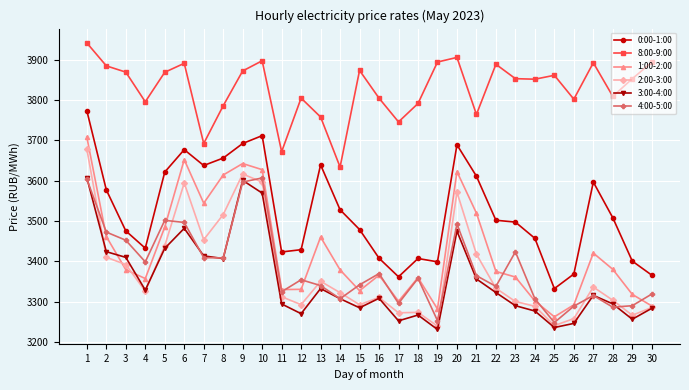

True or false: 8:00-9:00 and 1:00-2:00 cross at least once.

False